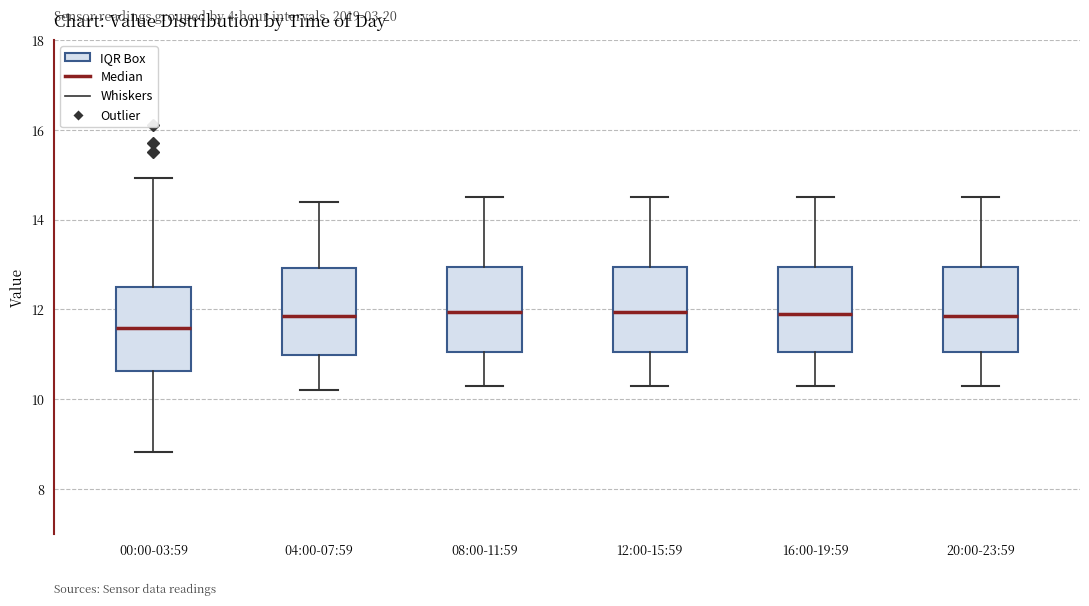

Where does the lower whisker of the box for 12:00-15:59 end on the y-axis? The values are not printed on the chart, so give them approximately, as read against the axis.

10.4